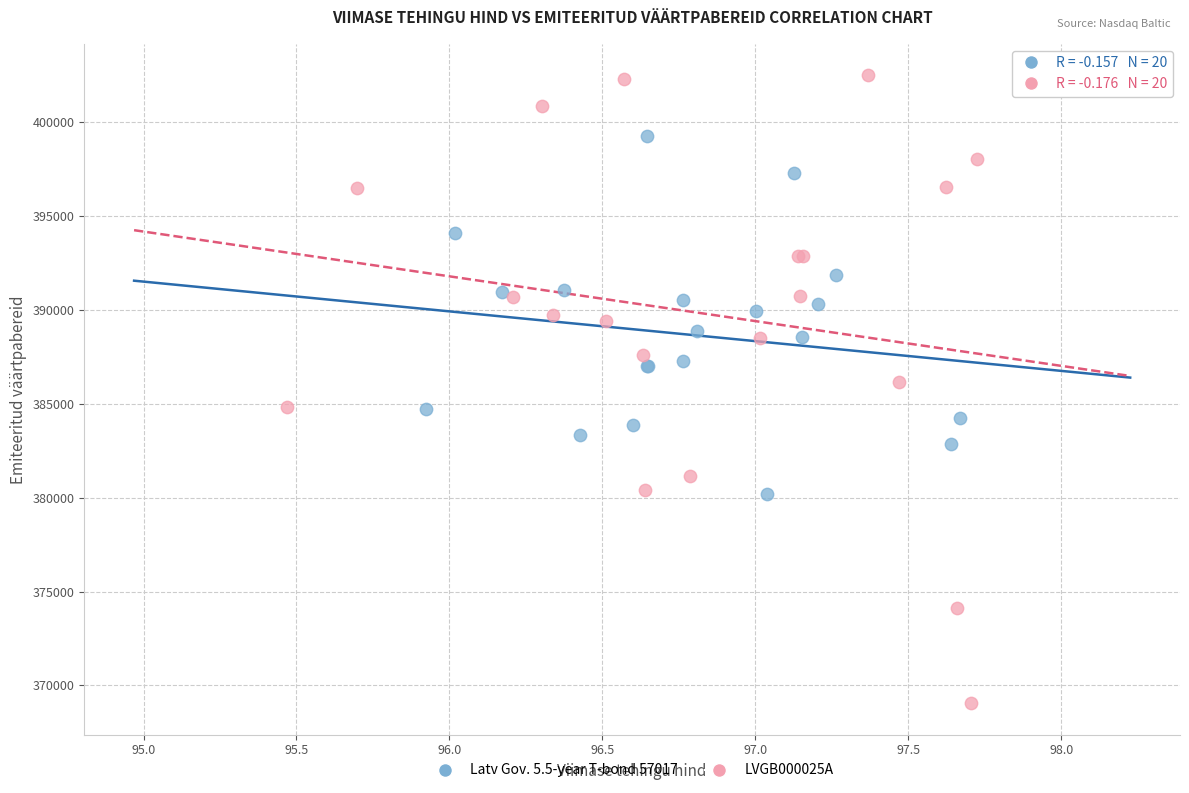

Which series has the largest Y range (max minus min)?

LVGB000025A